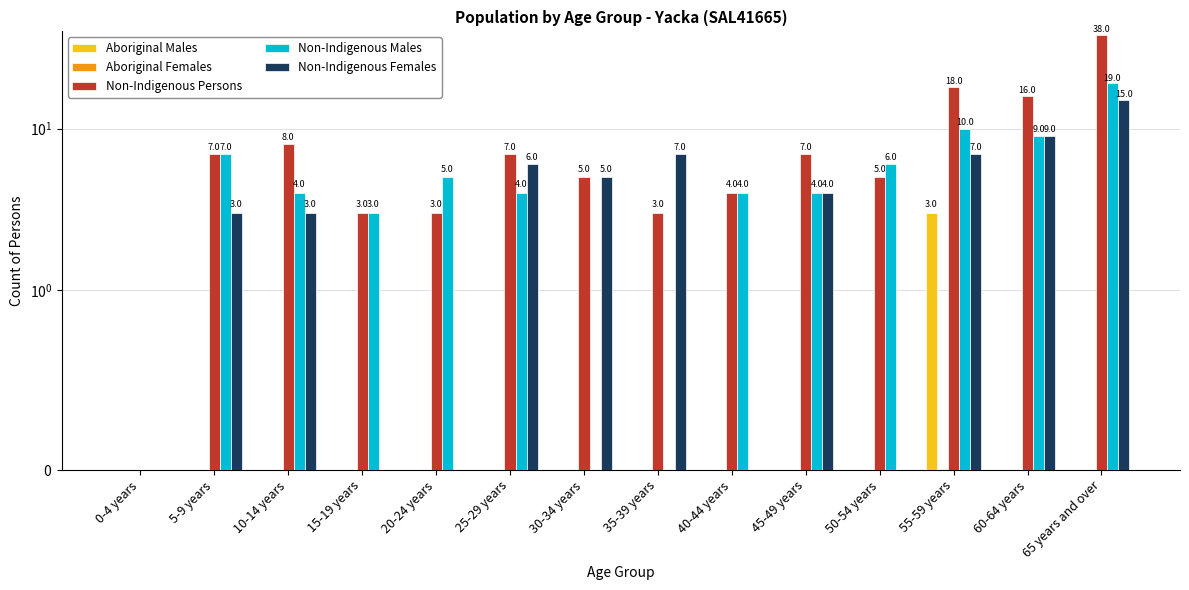

What is the label of the 10th bar from the right?

20-24 years